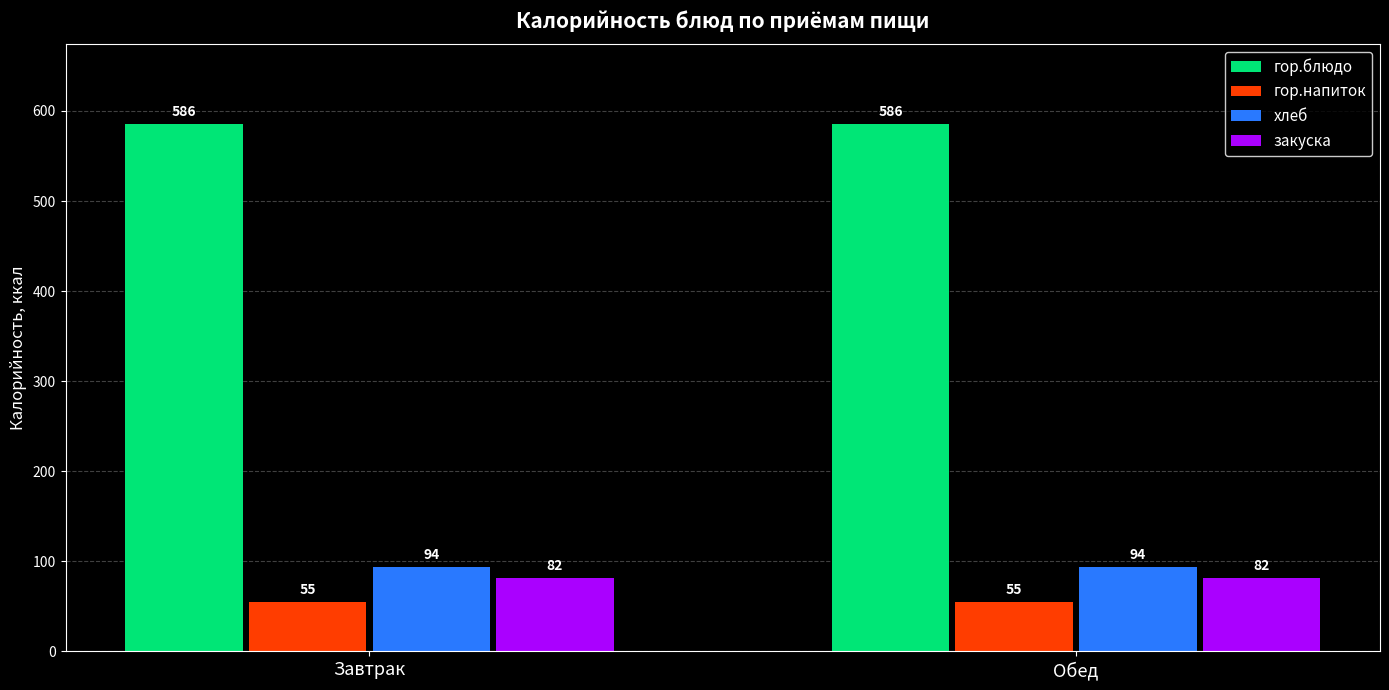

What is the minimum value for хлеб?

94